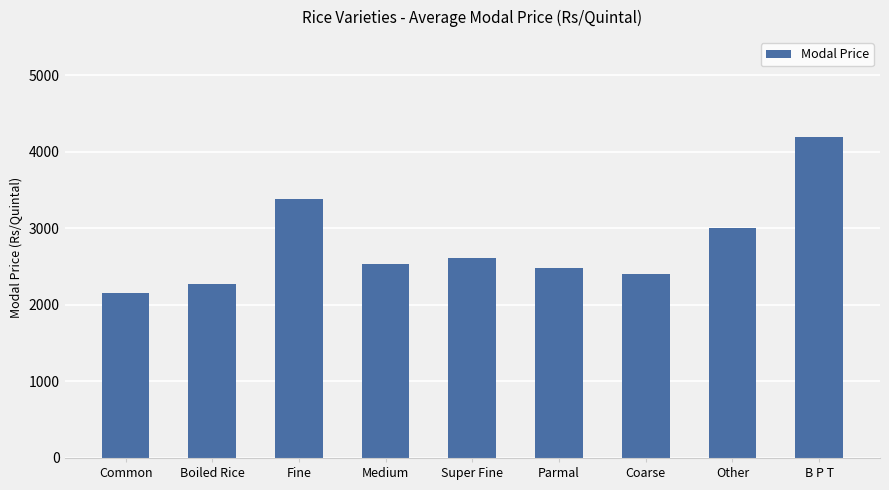

What is the value of the 7th bar from the left?

2400